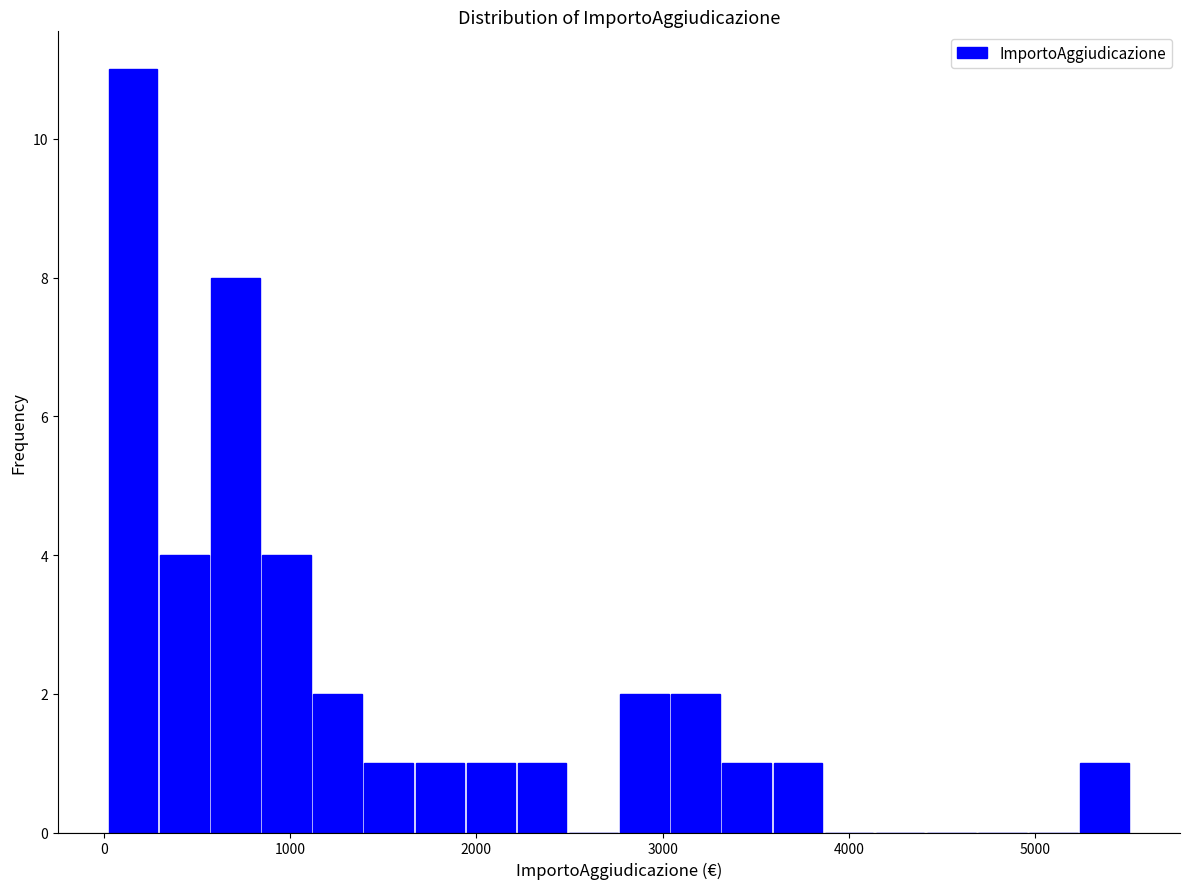

Read against the x-axis, roughly where is the centre of the tallest bar?

200